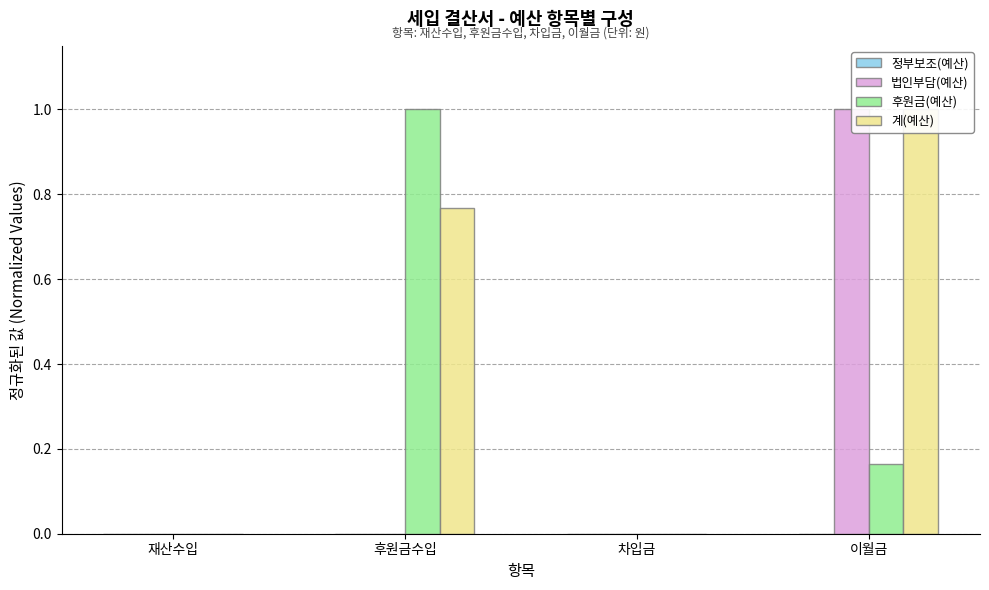

The 계(예산) series shows 1.0 at 이월금. True or false?

True